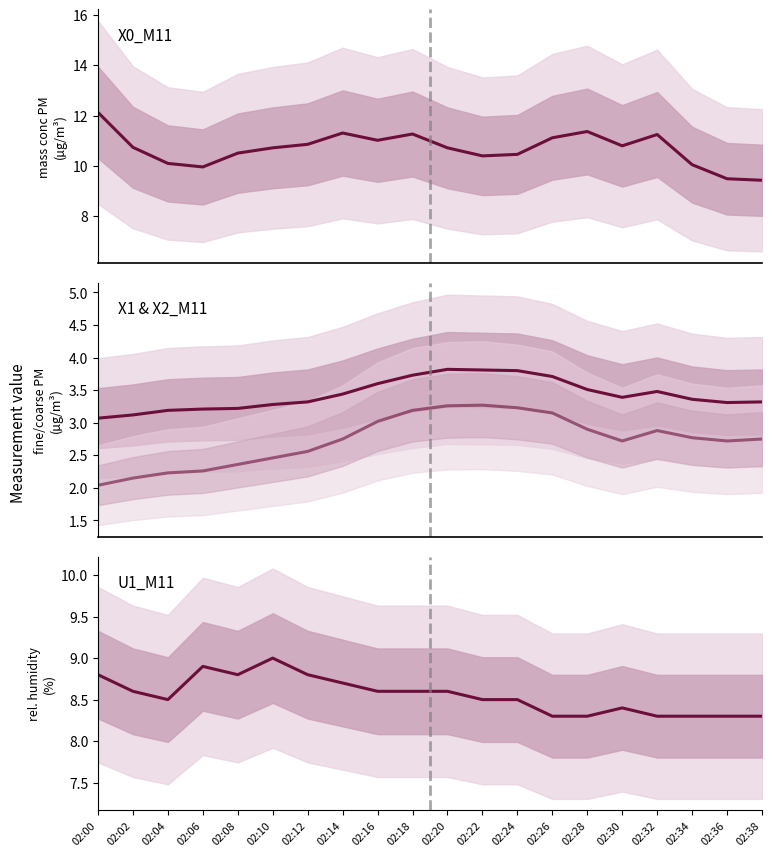

Is it true that X1_M11 equals 2.0 at 02:00?

True